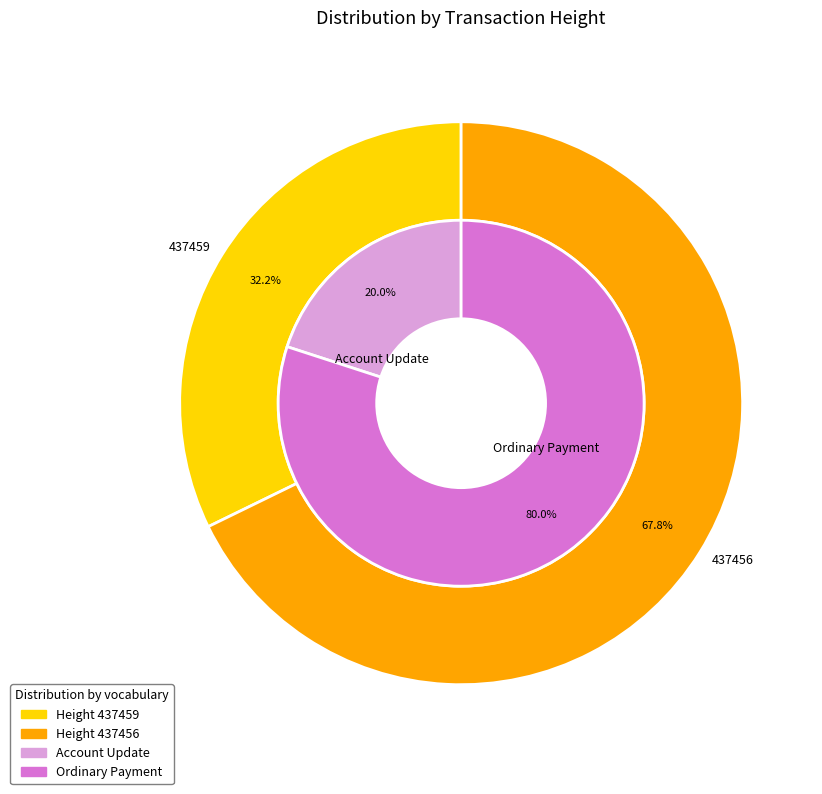

To the nearest percent, what is the difference between the 437459 and 437456 slice percentages?

36%